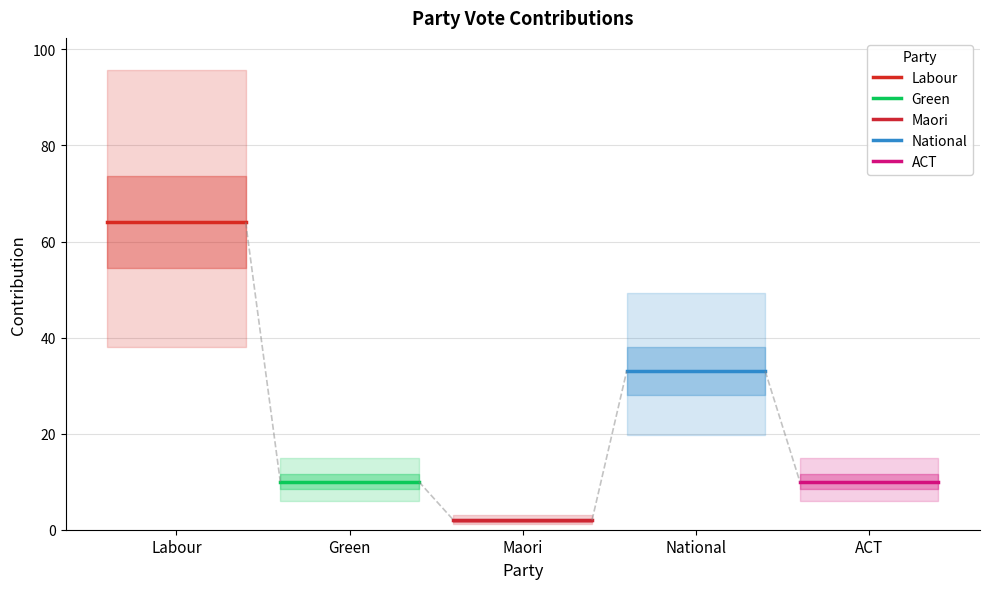

How many data points are less than 10?

1